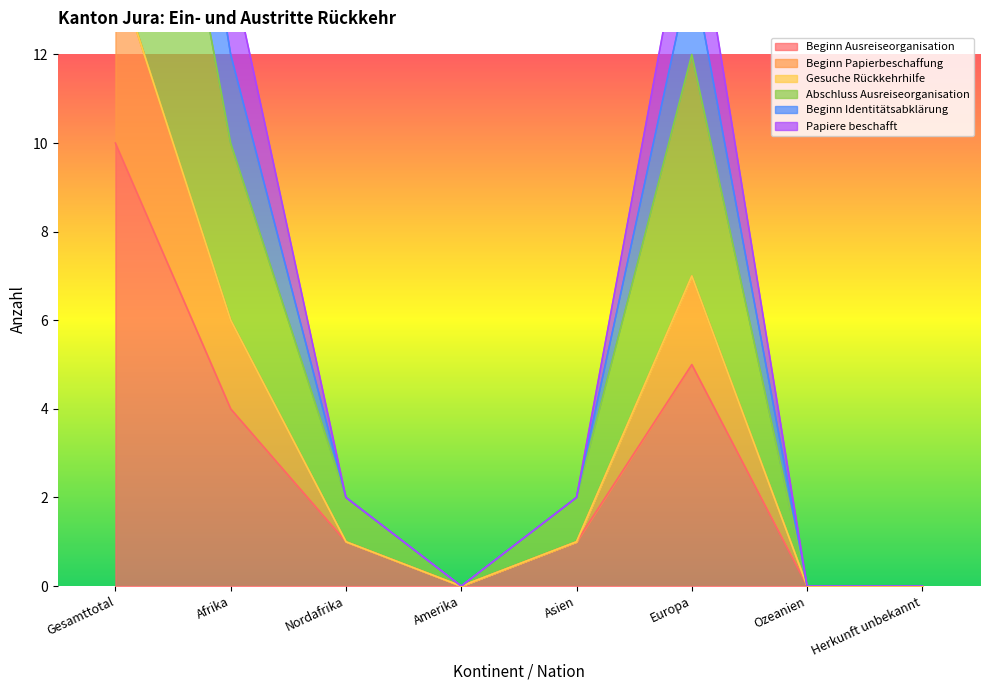

True or false: Papiere beschafft and Abschluss Ausreiseorganisation intersect in this chart.

False